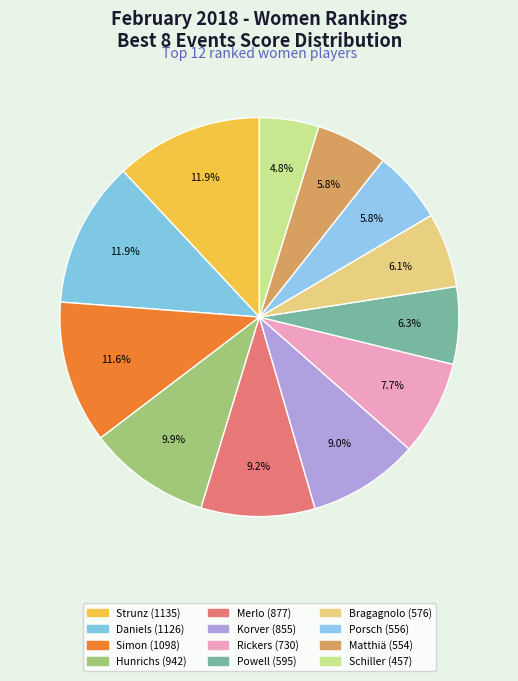

Which slice is the smallest?

Amy Schiller